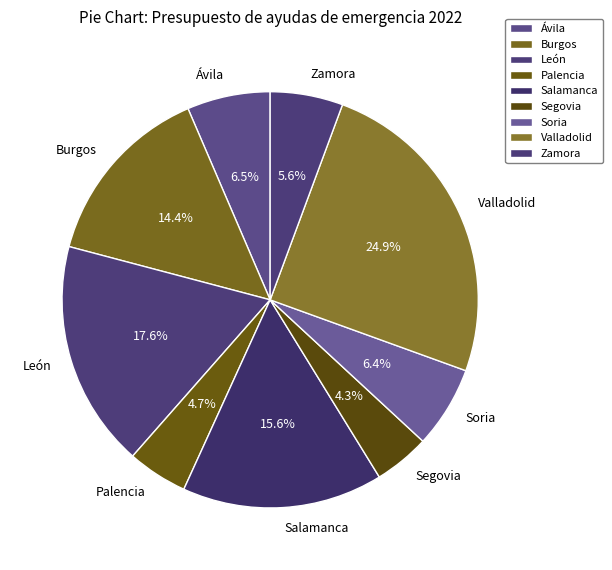

Combined, do Palencia and Zamora account for over 50%?

No